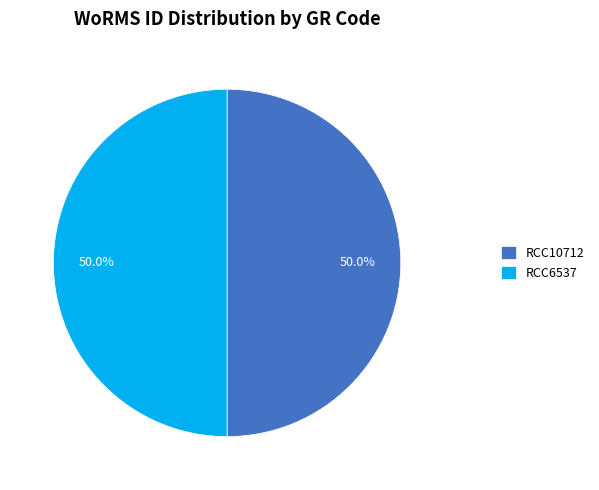

Do RCC6537 and RCC10712 together represent more than half of the pie?

Yes